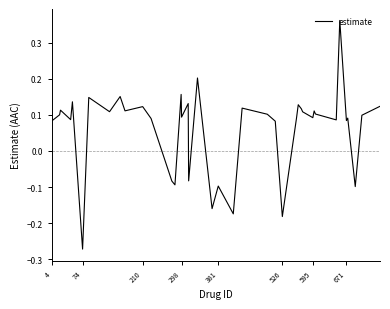

How many lines are shown in the chart?

1